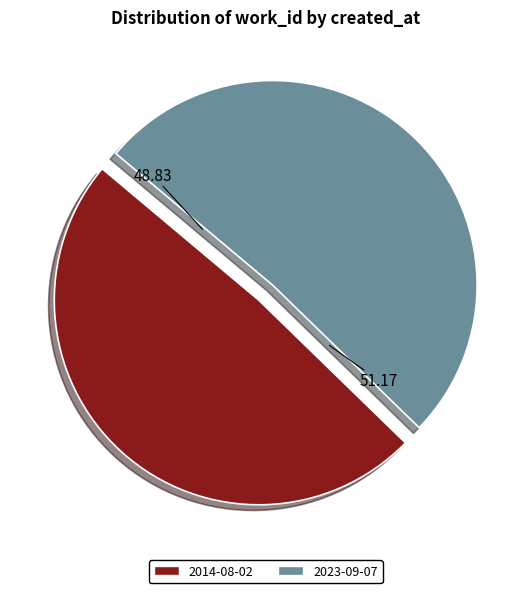

Which slice represents more than half of the pie?

2023-09-07